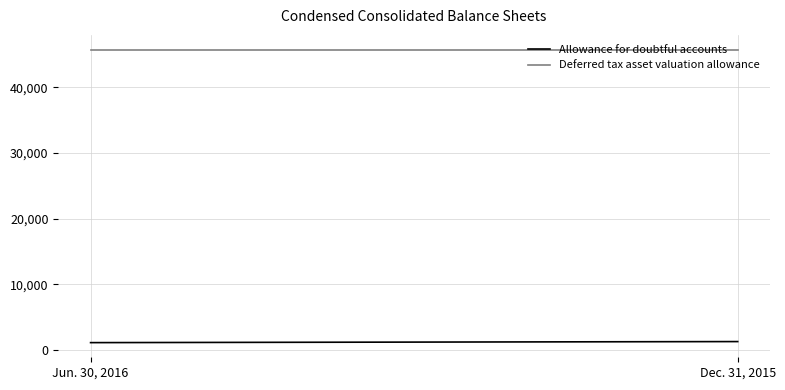

Where is Allowance for doubtful accounts nearest to the value 1206?

Jun. 30, 2016